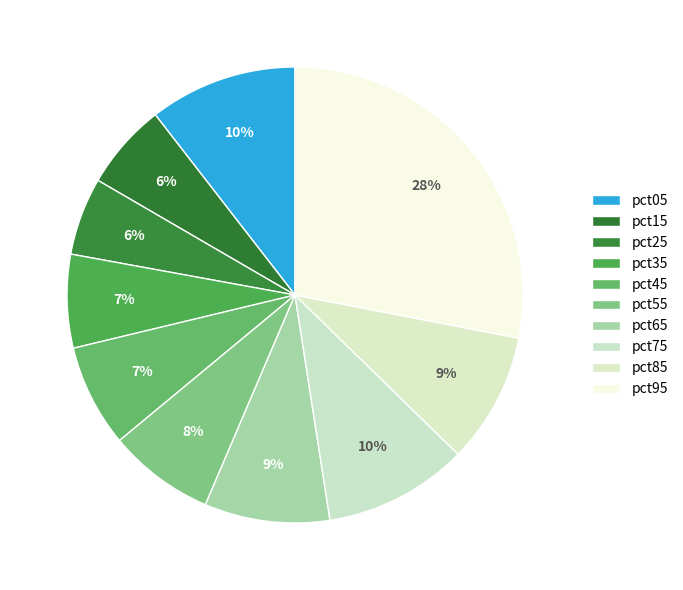

Does pct65 account for over 50% of the chart?

No